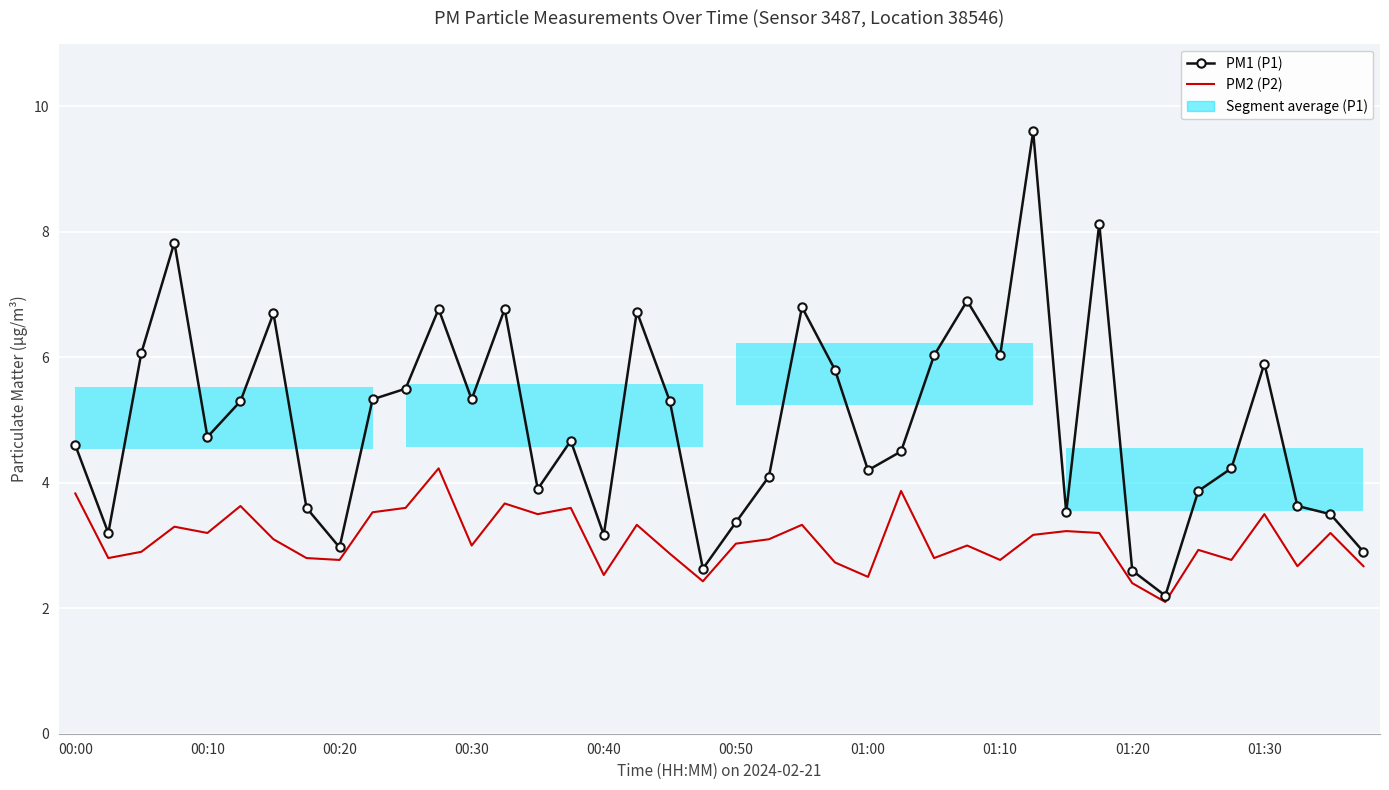

What is the difference between the PM2 (P2) values at 01:30 and 34?

0.6